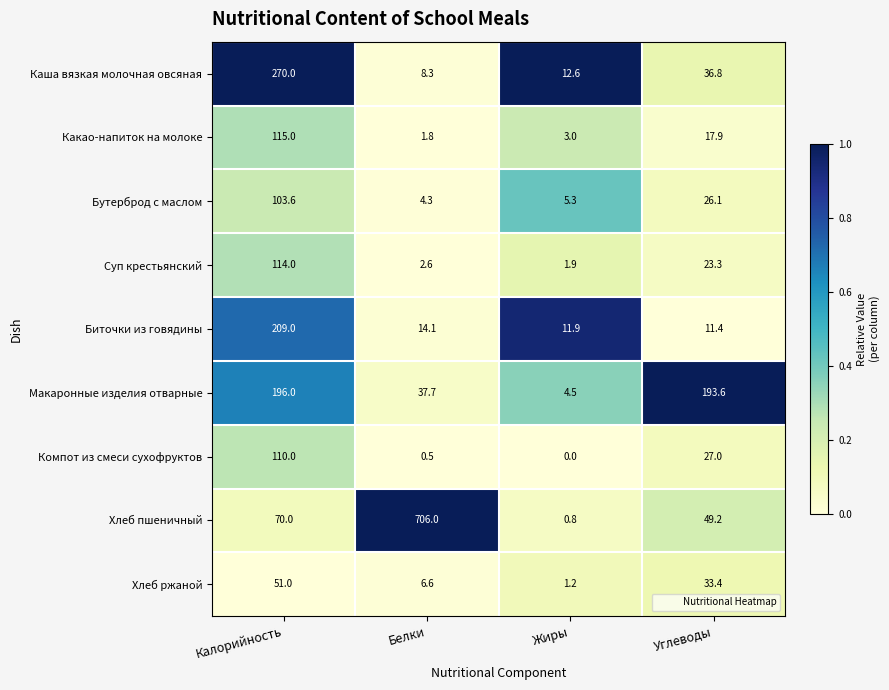

What is the difference between the Каша вязкая молочная овсяная values at Белки and Калорийность?

261.7